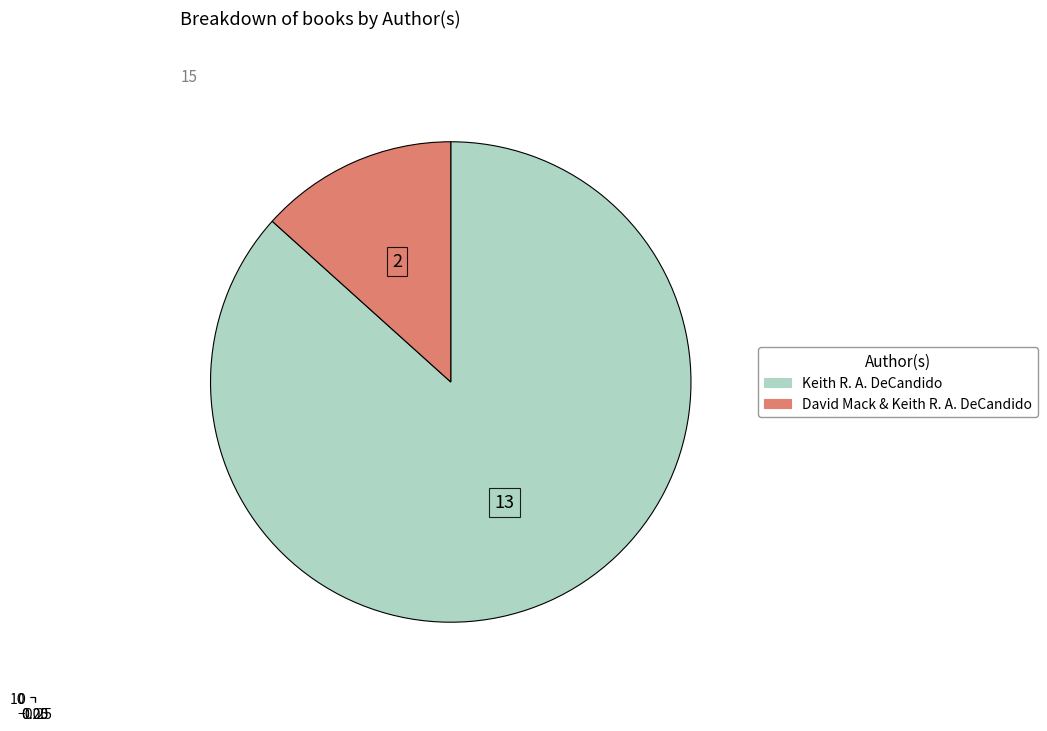

Is Keith R. A. DeCandido the majority of the pie?

Yes